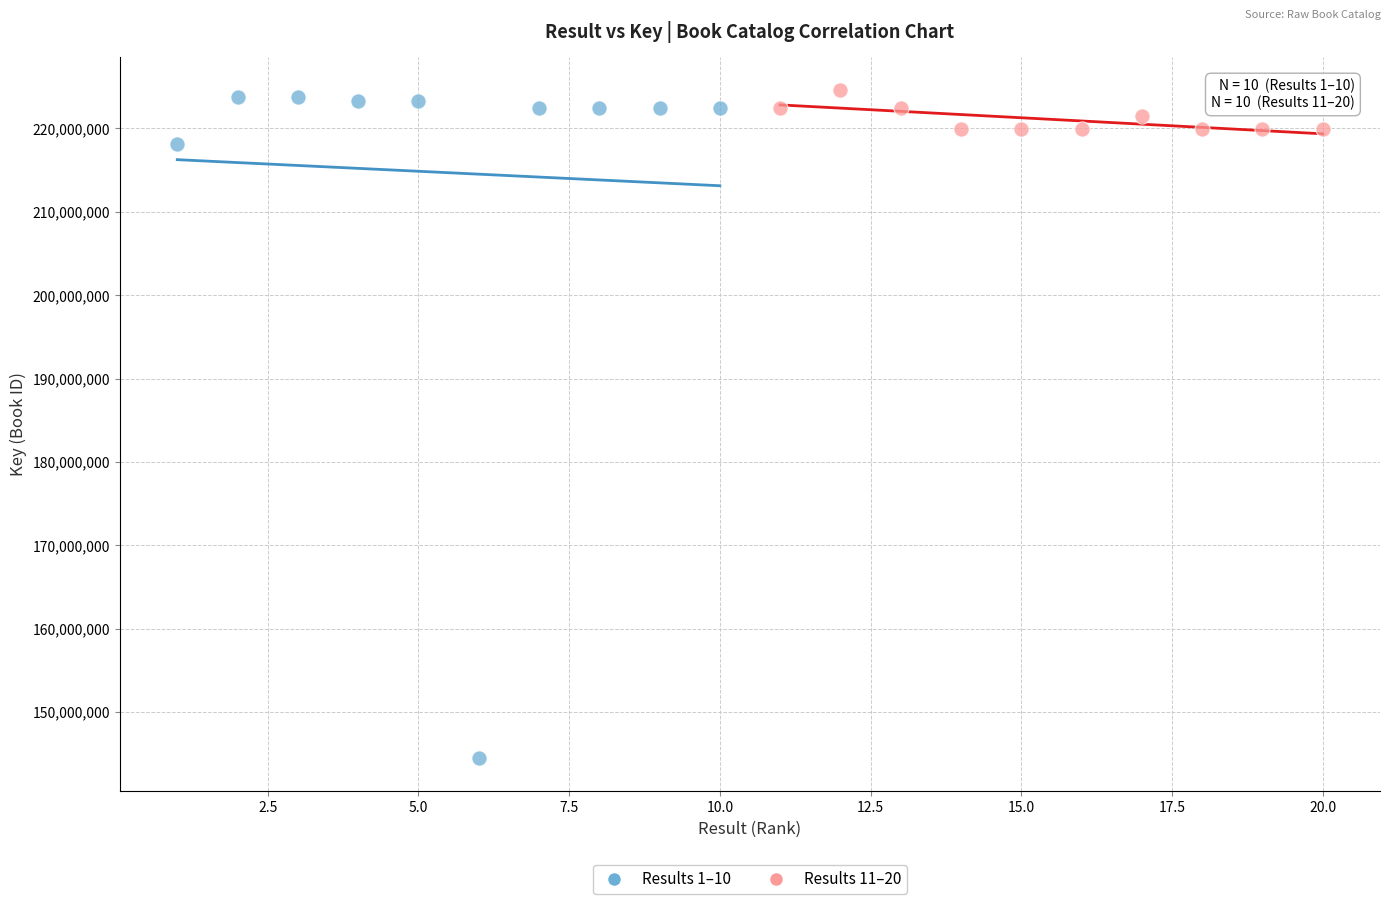

Which series reaches the maximum Y coordinate?

Results 11–20